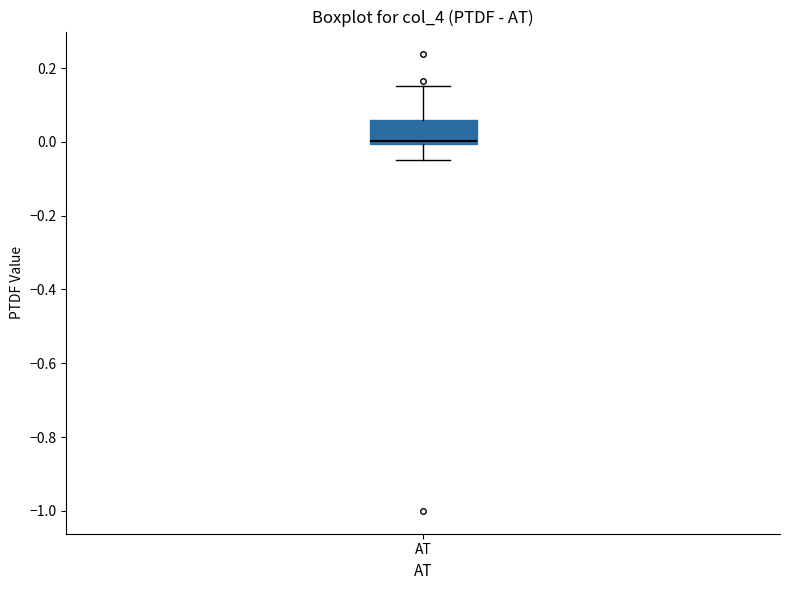

Transcribe this box plot: give where the median line is, the range the box spans, and where the two whiskers end, as read against the y-axis. The values are not printed on the chart, so give them approximately, as read against the axis.

median 0.00 (just above the box's lower edge), box 0.00 to 0.06, whiskers -0.06 to 0.16